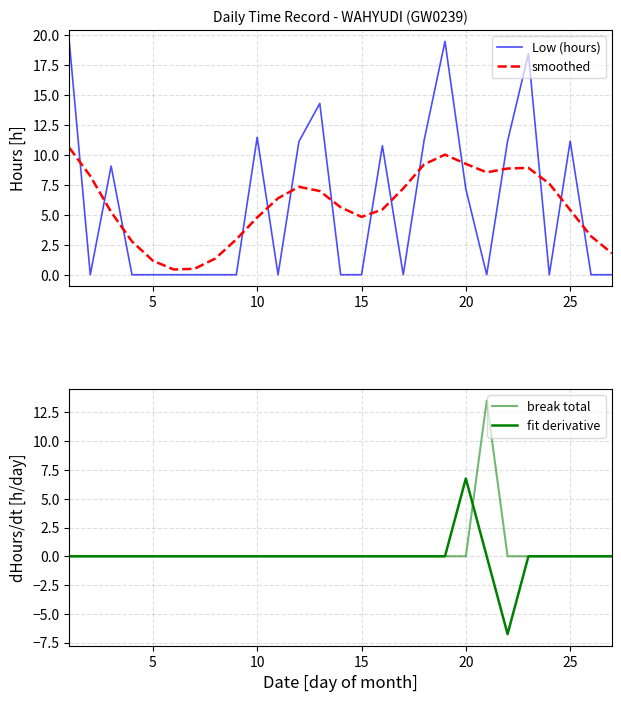

True or false: smoothed and Low (hours) intersect in this chart.

True